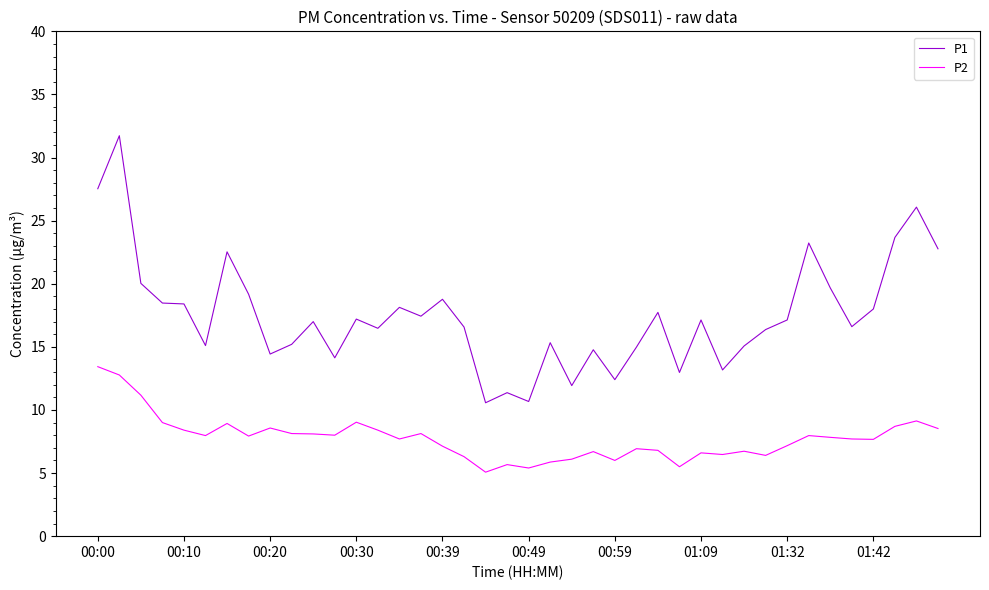

True or false: P1 and P2 intersect in this chart.

False